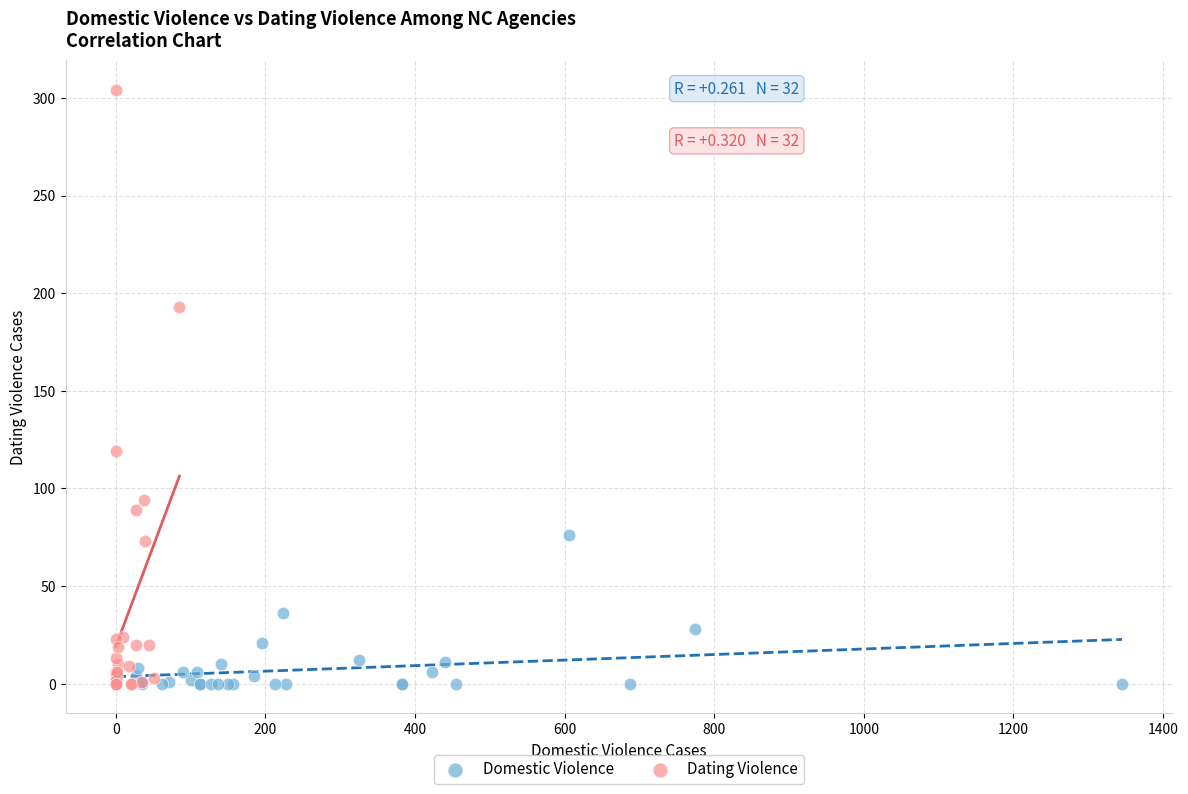

Which series has the widest spread of Y values?

Dating Violence